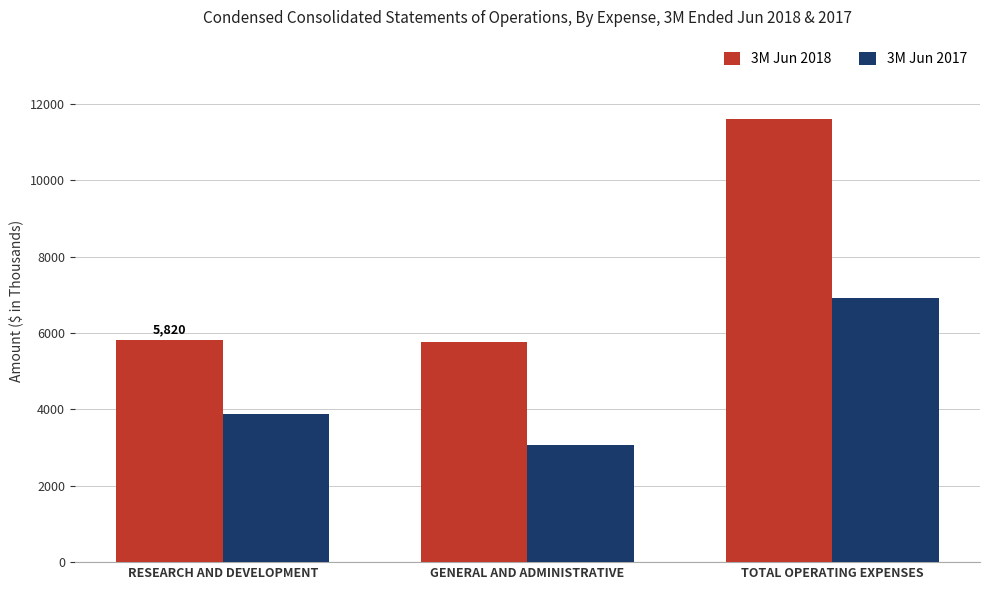

Which category has the highest value in the 3M Jun 2018 series?

TOTAL OPERATING EXPENSES